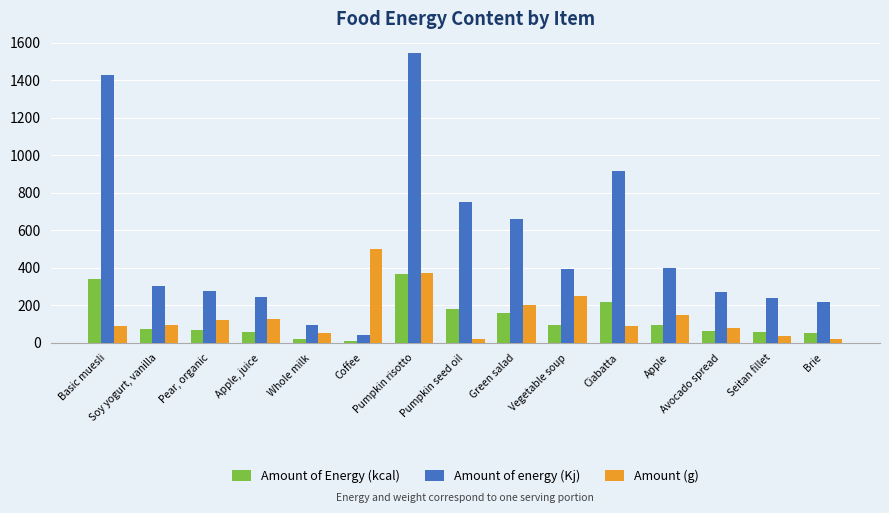

Rank the categories by Amount of Energy (kcal) value from highest to lowest.

Pumpkin risotto, Basic muesli, Ciabatta, Pumpkin seed oil, Green salad, Apple, Vegetable soup, Soy yogurt, vanilla, Pear, organic, Avocado spread, Apple, juice, Seitan fillet, Brie, Whole milk, Coffee